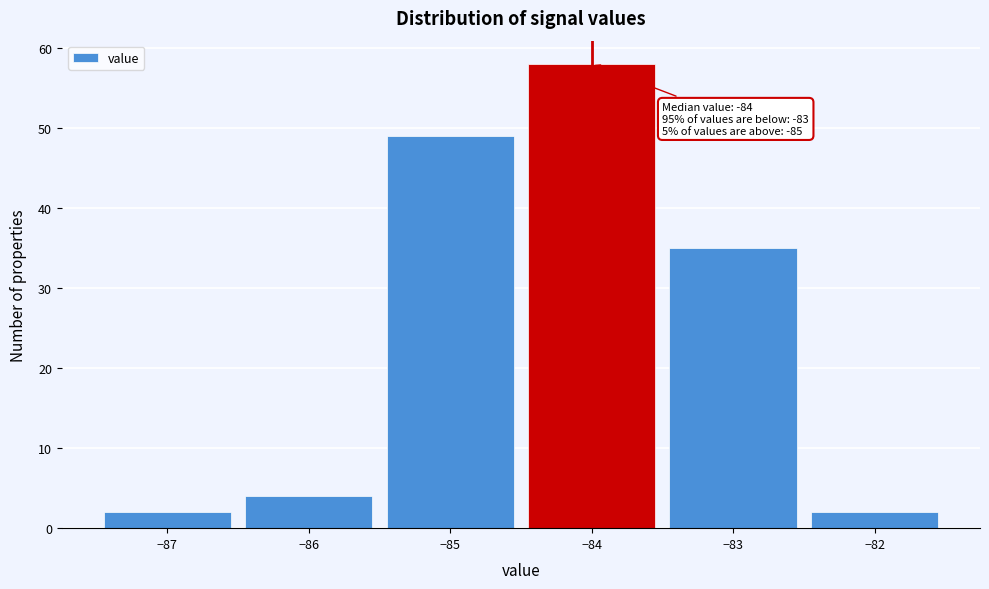

Over which range of the x-axis is the bar tallest?

-84.5 to -83.5